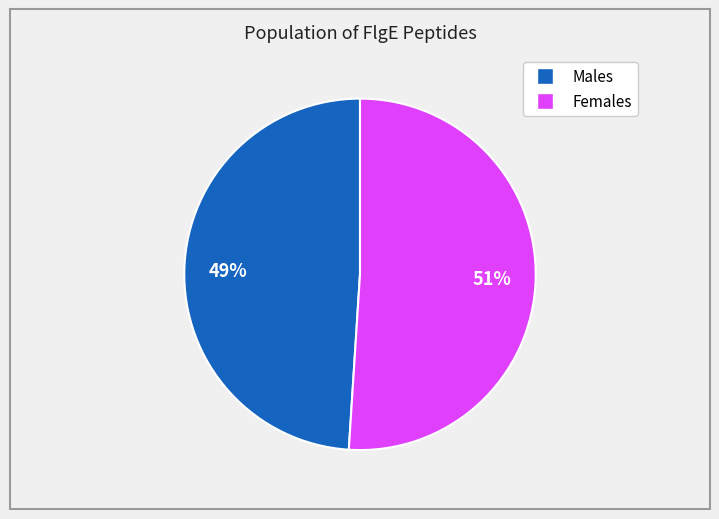

Does any single category account for the majority?

Yes